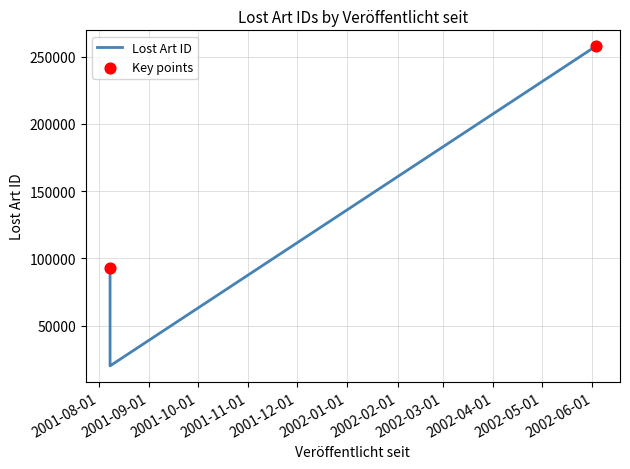

What is the change in value from 2002-06-03 to 2001-08-08?

-164862